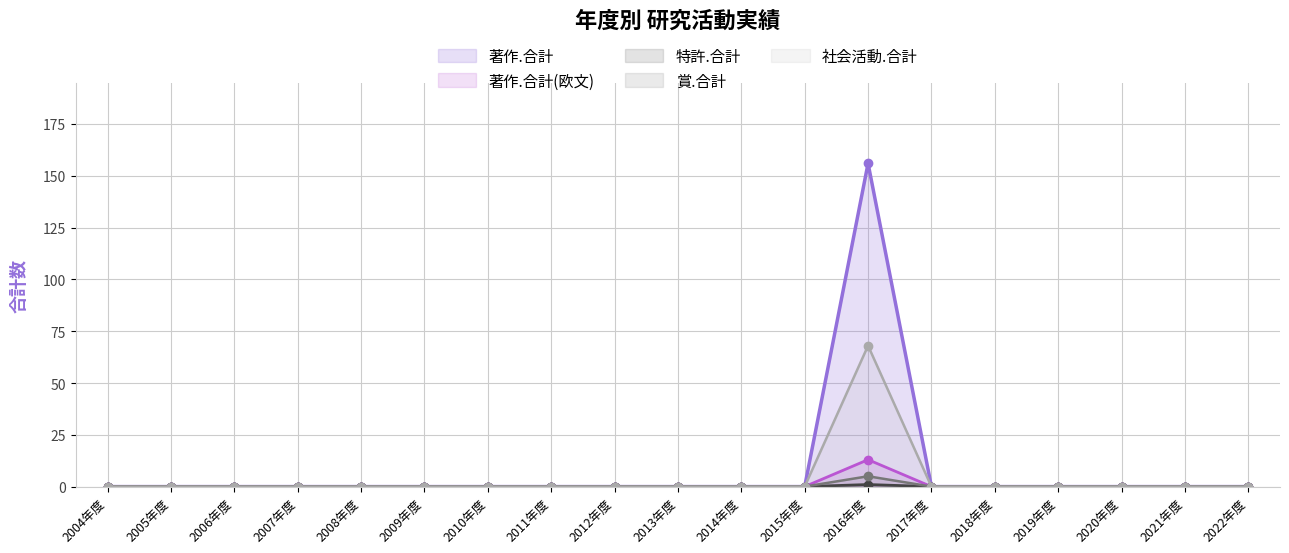

True or false: 特許.合計 has more than 2 points higher than both neighbors.

False